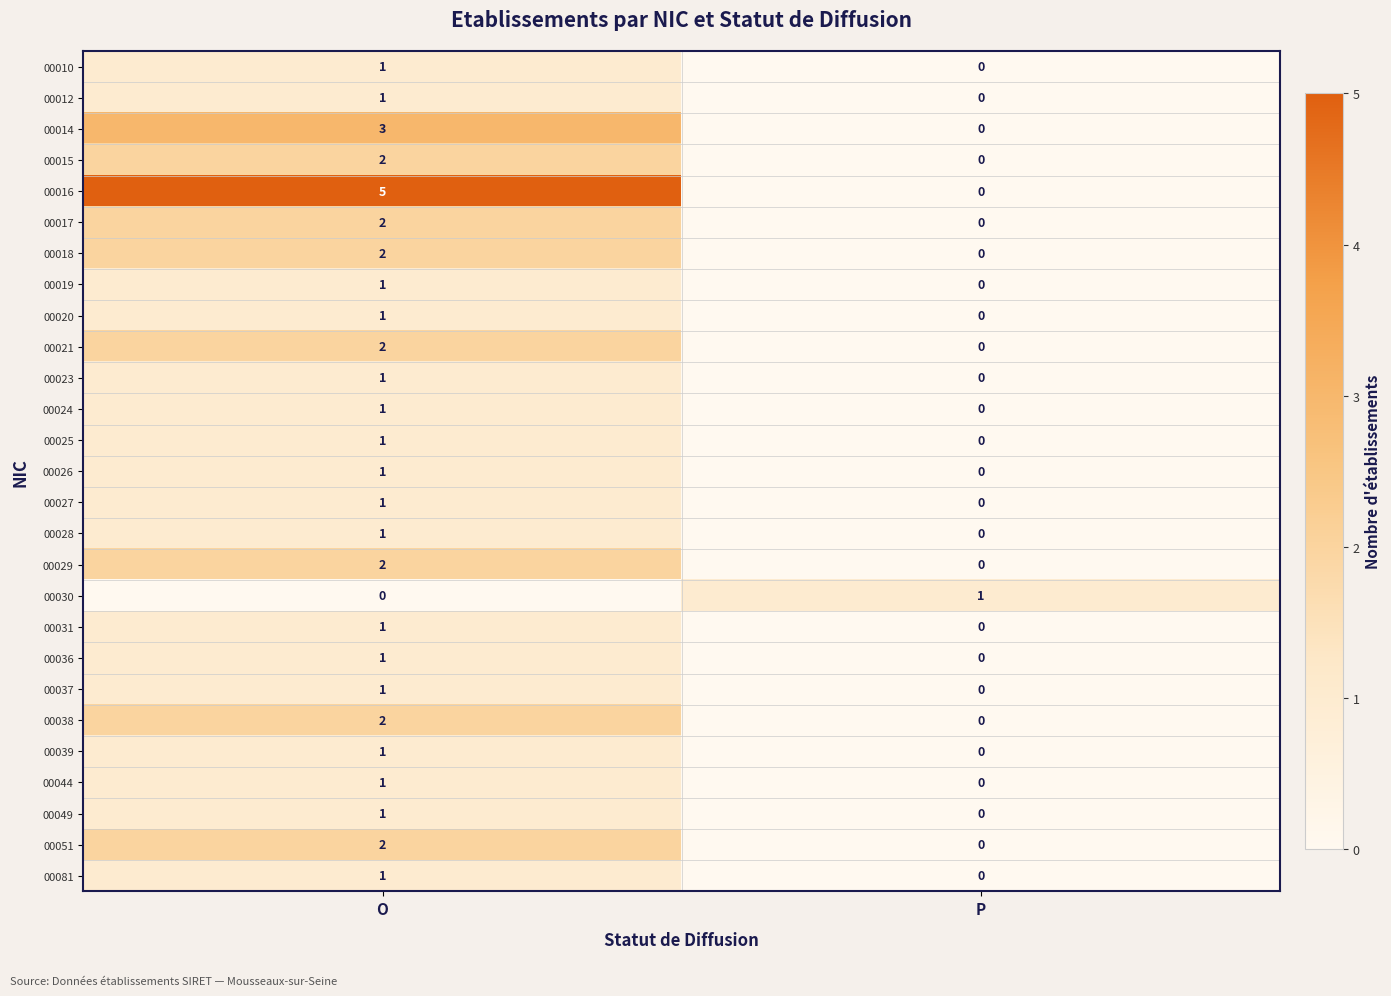

Is it true that 00038 equals 2 at O?

True